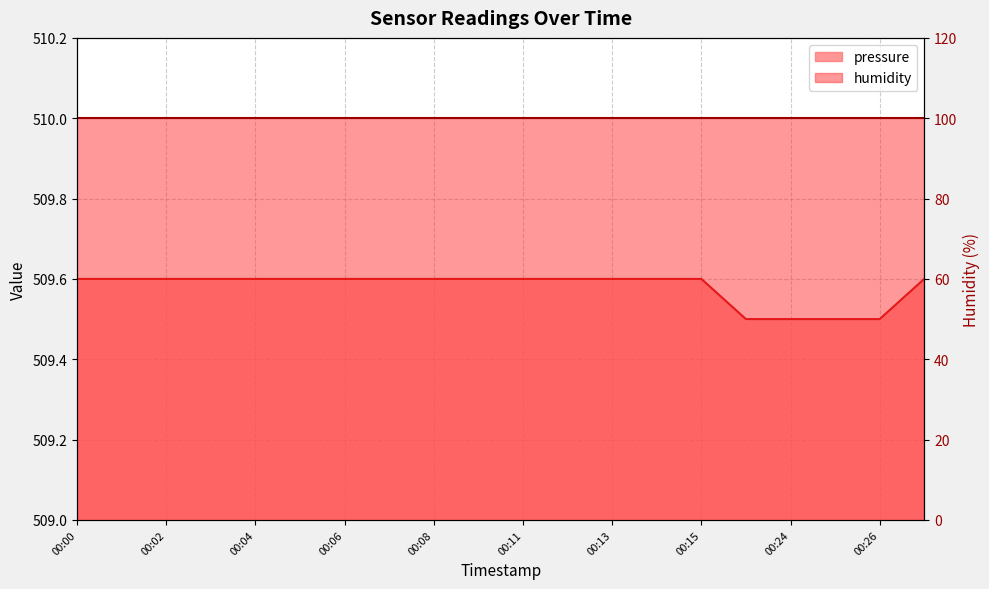

What is the greatest value displayed?

509.6